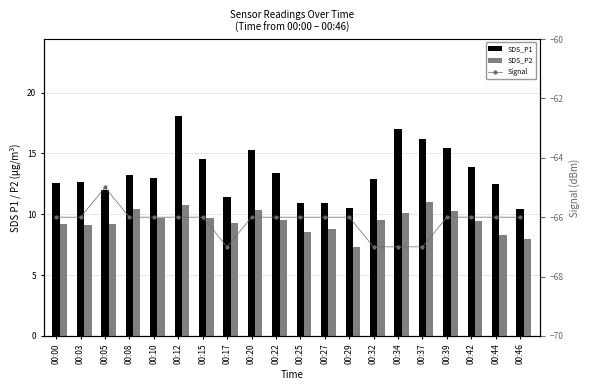

How many data points in Signal are less than -66?

4